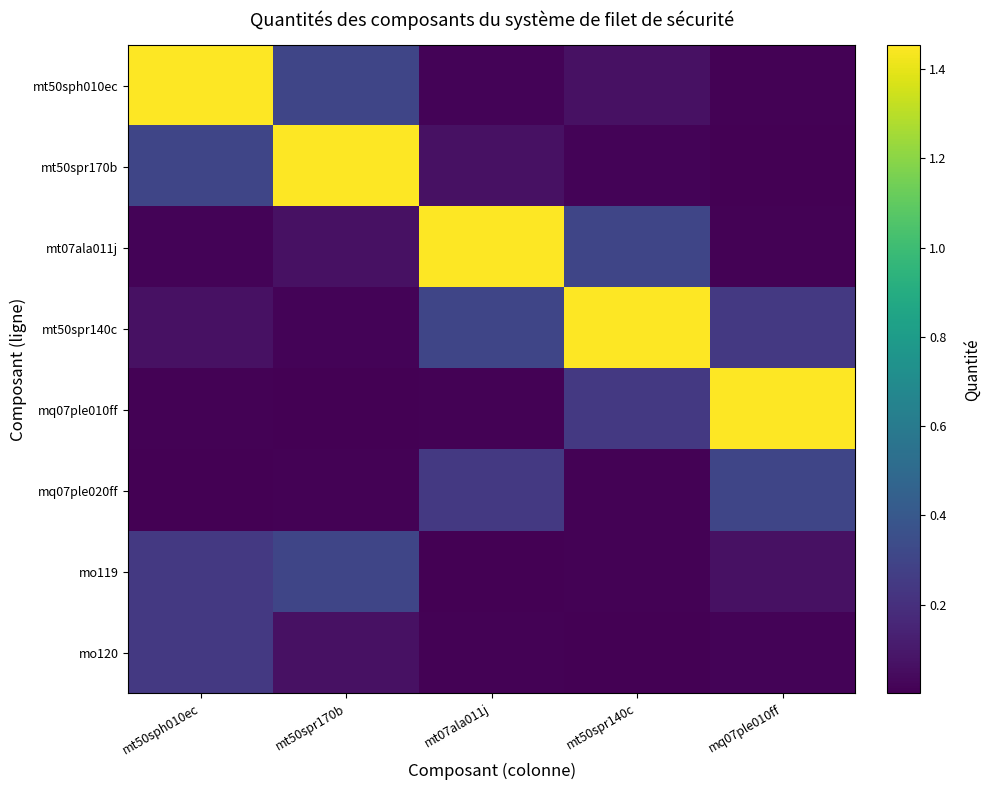

Which has a higher value, mt50sph010ec or mt07ala011j?

mt50sph010ec